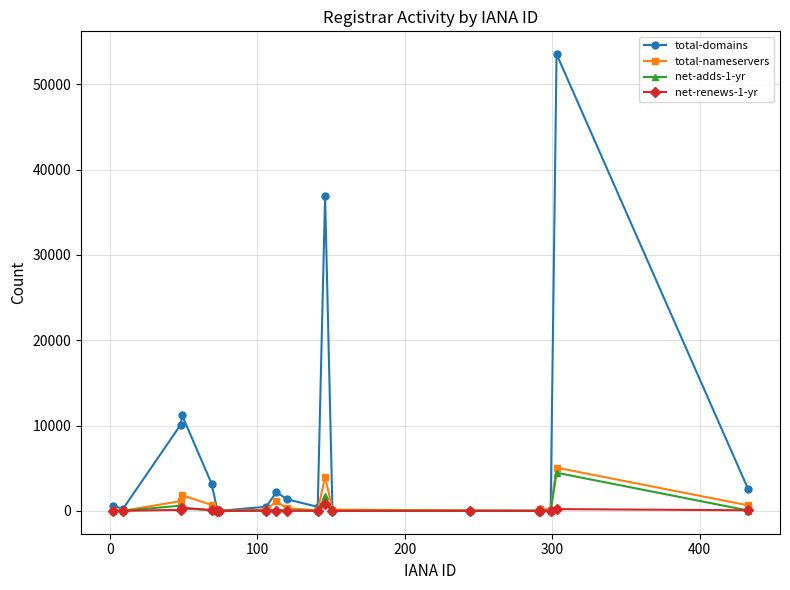

True or false: total-domains has more than 0 interior local peaks.

True